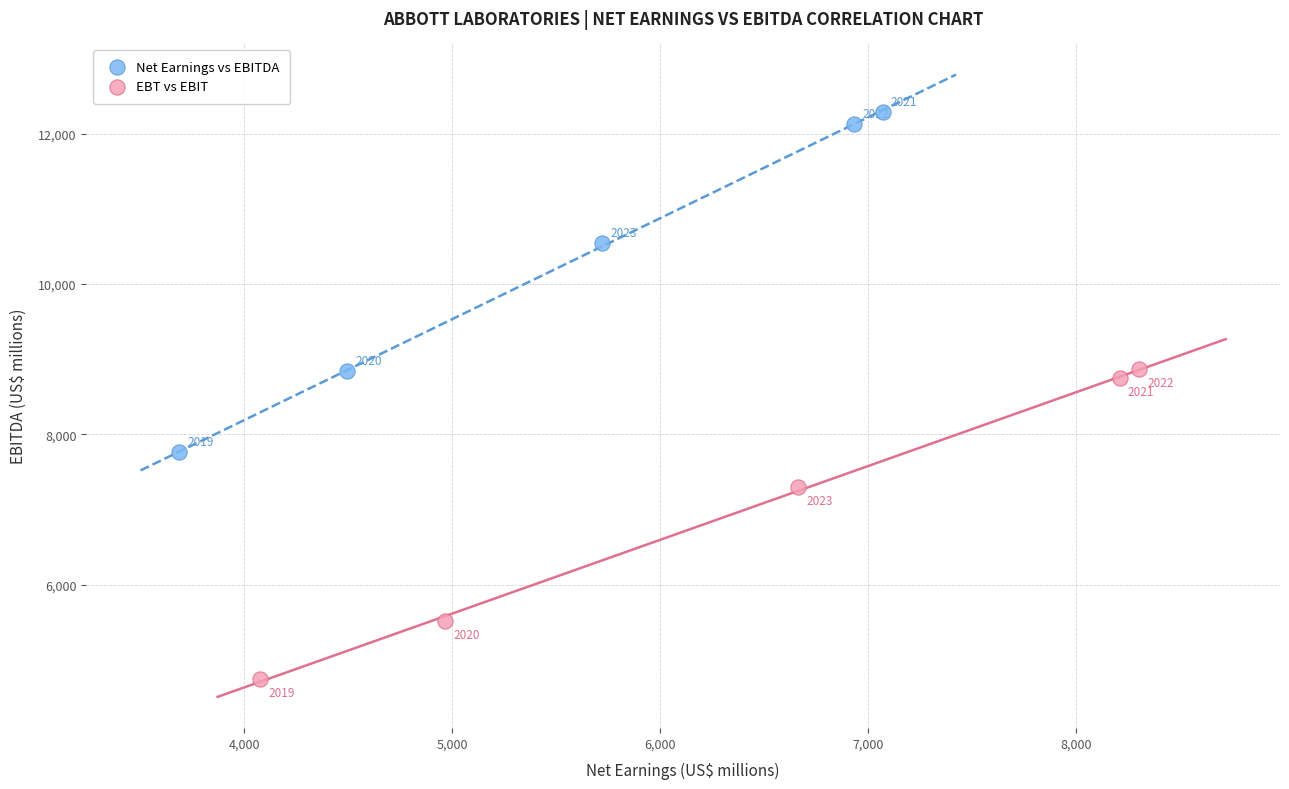

Which series contains the lowest Y value?

EBT vs EBIT